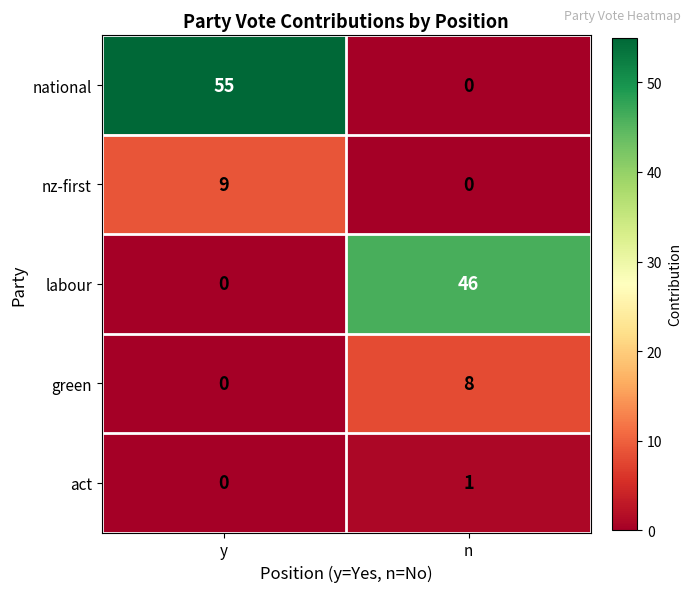

Where is nz-first nearest to the value 4?

n